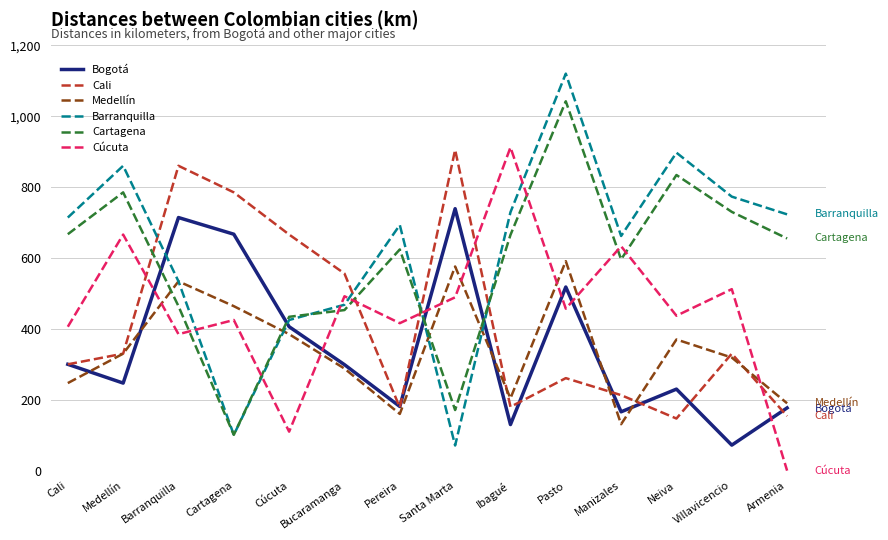

True or false: Barranquilla and Medellín cross at least once.

True